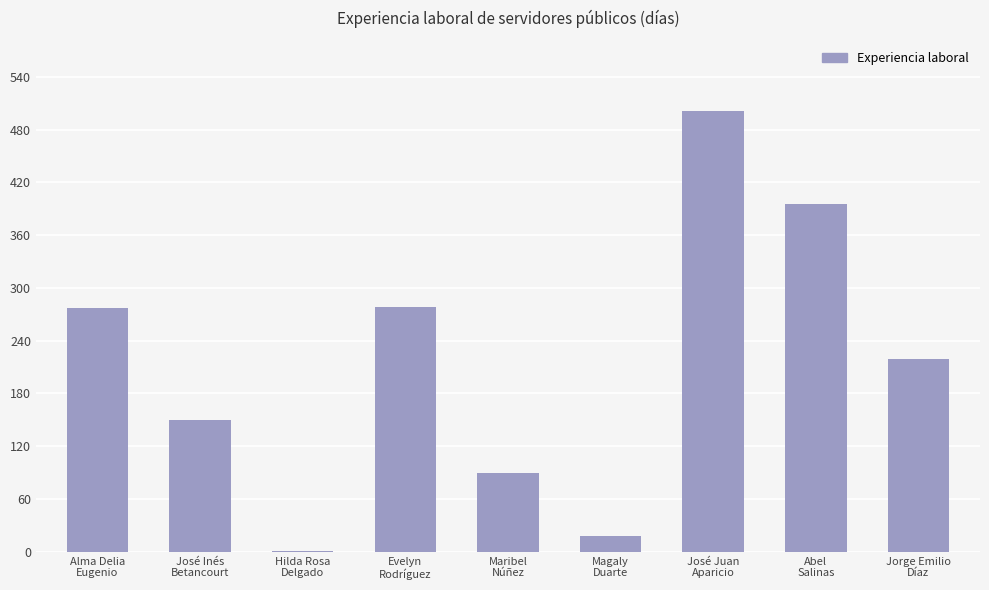

What is the sum of all values?

1929